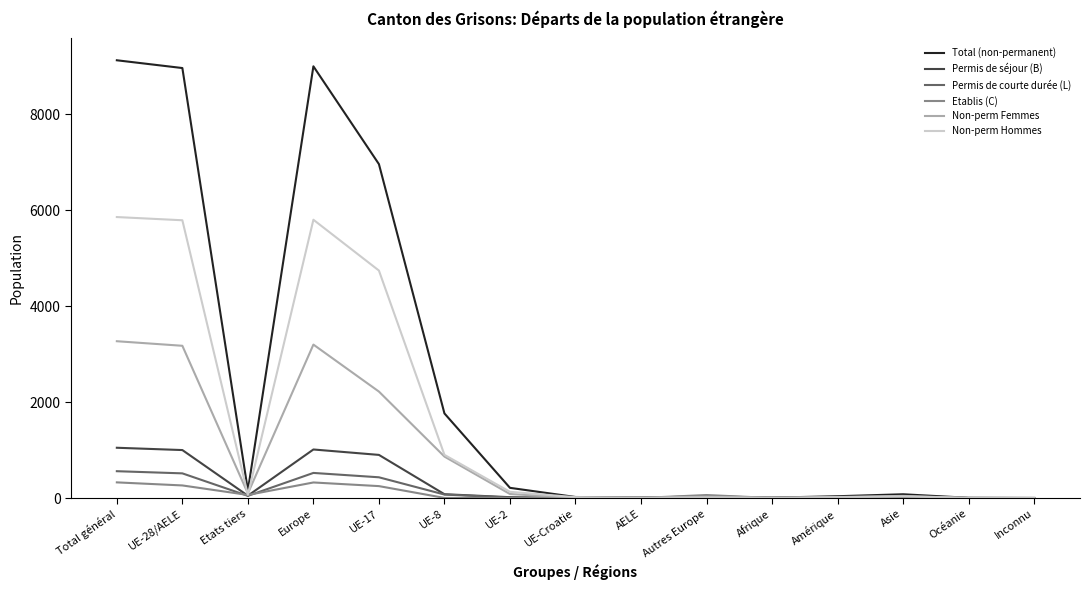

What is the total value across all series at Total général?

20193